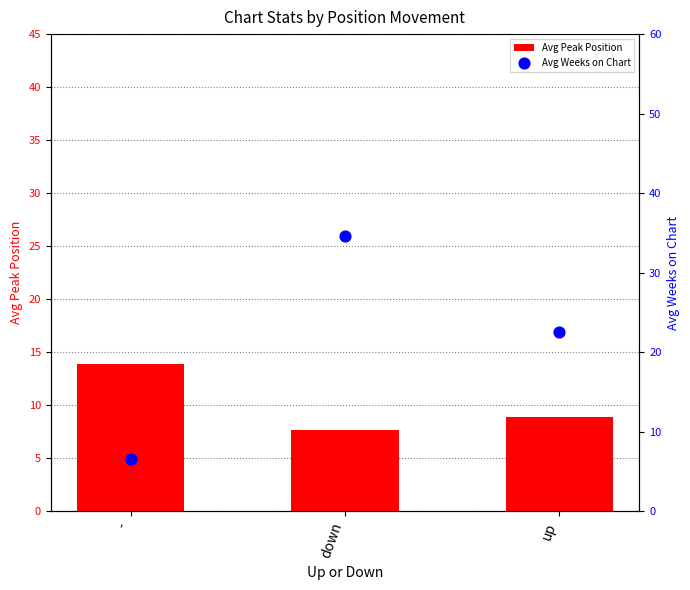

Which series reaches the maximum Y coordinate?

Avg Weeks on Chart